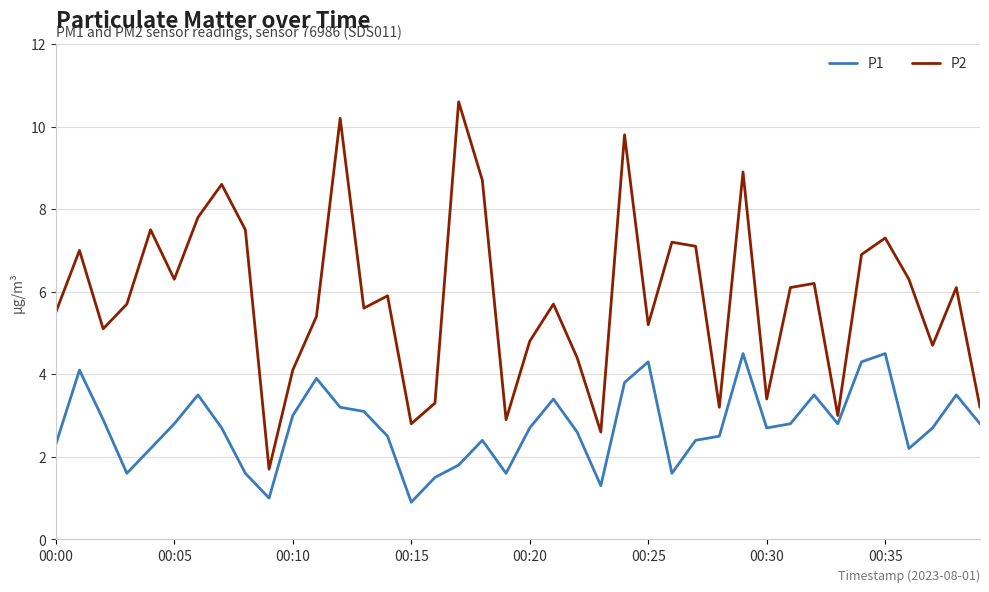

Which series has the widest spread of values?

P2